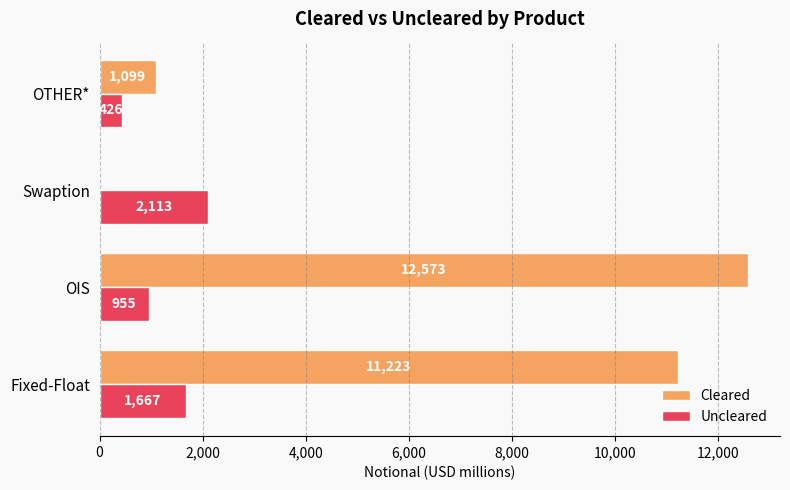

At which label is Uncleared closest to 1269?

OIS